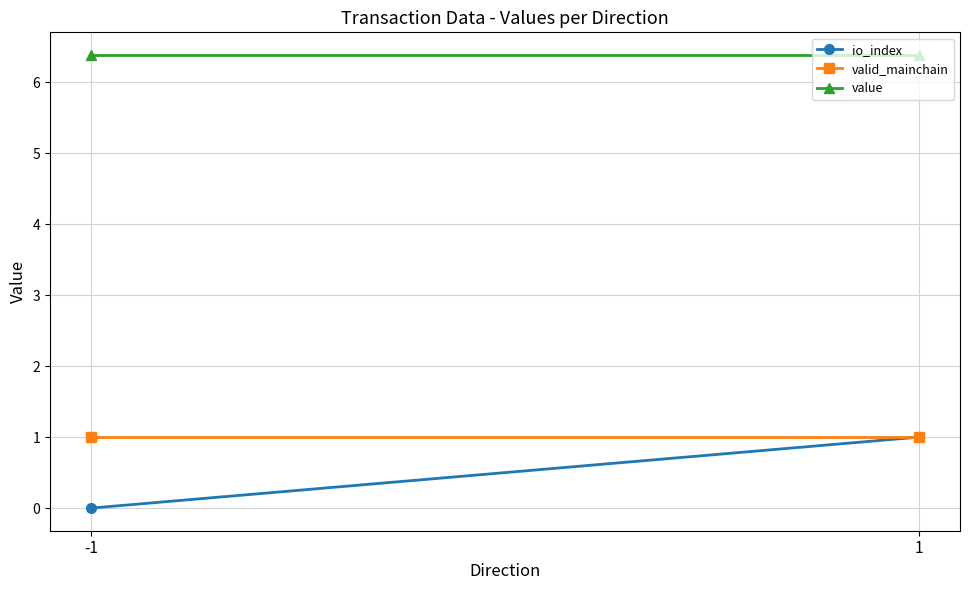

What is the approximate value of valid_mainchain at 1?

1.0